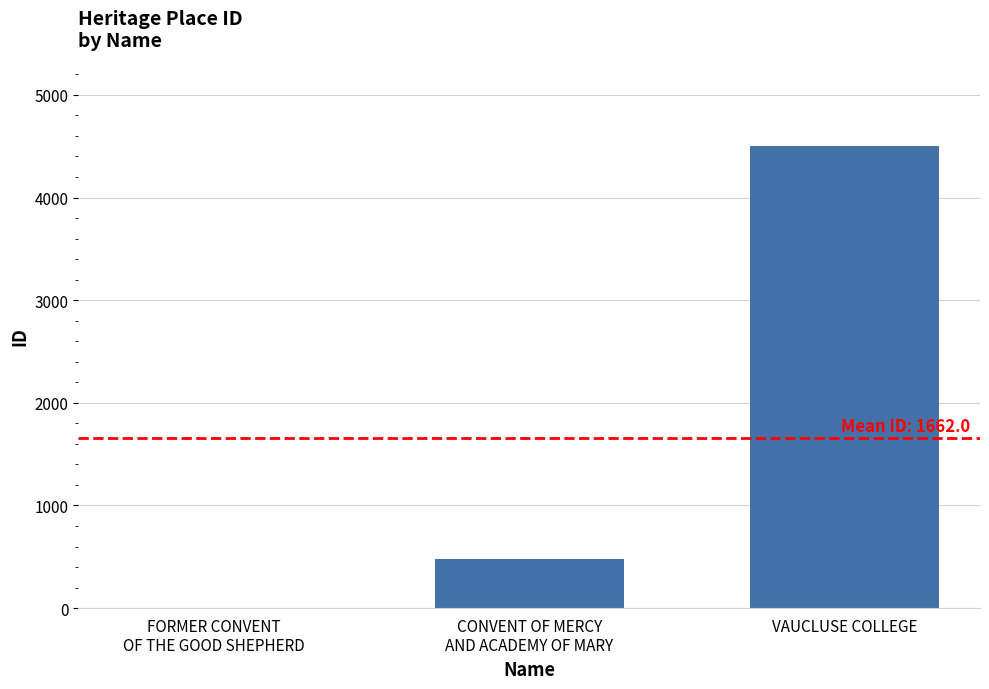

What is the sum of all values?

4986